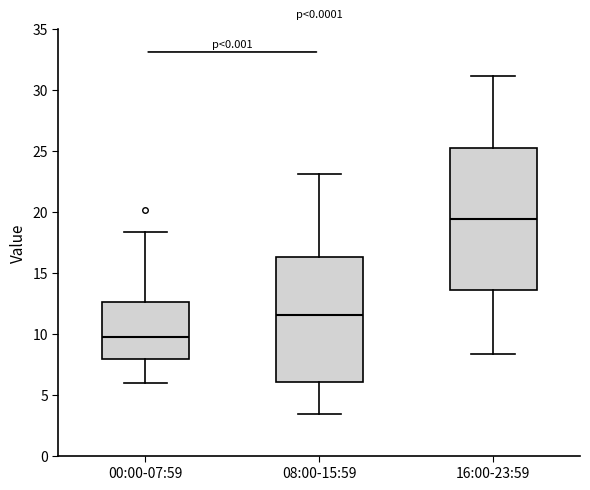

Reading left to right, transcribe this box plot: for each box, give where its median line is, the range the box spans, and where its two whiskers end, as read against the y-axis. The values are not printed on the chart, so give them approximately, as read against the axis.

00:00-07:59: median 9.5, box 8.0 to 12.5, whiskers 6.0 to 18.5
08:00-15:59: median 11.5, box 6.0 to 16.5, whiskers 3.5 to 23.0
16:00-23:59: median 19.5, box 13.5 to 25.5, whiskers 8.5 to 31.0